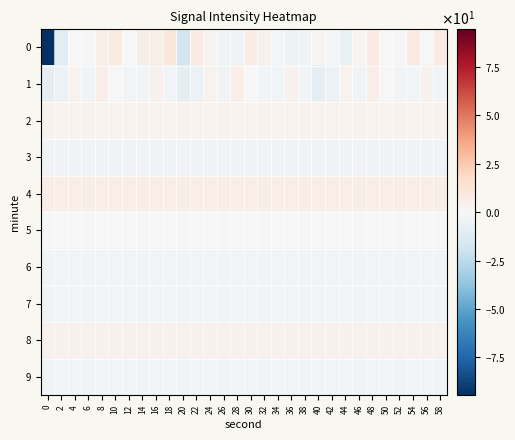

Reading left to right, what are all the values shown in this chart?

0: 0=-94.5	2=-10.5	4=0.3	6=-0.7	8=4.6	10=8.3	12=-0.5	14=5.9	16=5.8	18=11.0	20=-17.3	22=8.0	24=2.9	26=-3.7	28=-3.6	30=7.3	32=4.2	34=-1.0	36=-5.0	38=-3.1	40=1.7	42=-0.7	44=-6.6	46=2.2	48=7.5	50=0.5	52=-1.9	54=7.5	56=0.1	58=7.6
1: 0=-8.8	2=-5.3	4=3.3	6=-3.2	8=6.4	10=-0.0	12=-2.6	14=-2.7	16=4.4	18=-2.4	20=-8.8	22=-5.3	24=3.3	26=-3.2	28=6.4	30=-0.0	32=-2.6	34=-2.7	36=4.4	38=-2.4	40=-8.8	42=-5.3	44=3.3	46=-3.2	48=6.4	50=-0.0	52=-2.6	54=-2.7	56=4.4	58=-2.4
2: 0=3.3	2=3.3	4=3.3	6=3.3	8=3.3	10=3.3	12=3.3	14=3.3	16=3.3	18=3.3	20=3.3	22=3.3	24=3.3	26=3.3	28=3.3	30=3.3	32=3.3	34=3.3	36=3.3	38=3.3	40=3.3	42=3.3	44=3.3	46=3.3	48=3.3	50=3.3	52=3.3	54=3.3	56=3.3	58=3.3
3: 0=-3.2	2=-3.2	4=-3.2	6=-3.2	8=-3.2	10=-3.2	12=-3.2	14=-3.2	16=-3.2	18=-3.2	20=-3.2	22=-3.2	24=-3.2	26=-3.2	28=-3.2	30=-3.2	32=-3.2	34=-3.2	36=-3.2	38=-3.2	40=-3.2	42=-3.2	44=-3.2	46=-3.2	48=-3.2	50=-3.2	52=-3.2	54=-3.2	56=-3.2	58=-3.2
4: 0=6.4	2=6.4	4=6.4	6=6.4	8=6.4	10=6.4	12=6.4	14=6.4	16=6.4	18=6.4	20=6.4	22=6.4	24=6.4	26=6.4	28=6.4	30=6.4	32=6.4	34=6.4	36=6.4	38=6.4	40=6.4	42=6.4	44=6.4	46=6.4	48=6.4	50=6.4	52=6.4	54=6.4	56=6.4	58=6.4
5: 0=-0.0	2=-0.0	4=-0.0	6=-0.0	8=-0.0	10=-0.0	12=-0.0	14=-0.0	16=-0.0	18=-0.0	20=-0.0	22=-0.0	24=-0.0	26=-0.0	28=-0.0	30=-0.0	32=-0.0	34=-0.0	36=-0.0	38=-0.0	40=-0.0	42=-0.0	44=-0.0	46=-0.0	48=-0.0	50=-0.0	52=-0.0	54=-0.0	56=-0.0	58=-0.0
6: 0=-2.6	2=-2.6	4=-2.6	6=-2.6	8=-2.6	10=-2.6	12=-2.6	14=-2.6	16=-2.6	18=-2.6	20=-2.6	22=-2.6	24=-2.6	26=-2.6	28=-2.6	30=-2.6	32=-2.6	34=-2.6	36=-2.6	38=-2.6	40=-2.6	42=-2.6	44=-2.6	46=-2.6	48=-2.6	50=-2.6	52=-2.6	54=-2.6	56=-2.6	58=-2.6
7: 0=-2.7	2=-2.7	4=-2.7	6=-2.7	8=-2.7	10=-2.7	12=-2.7	14=-2.7	16=-2.7	18=-2.7	20=-2.7	22=-2.7	24=-2.7	26=-2.7	28=-2.7	30=-2.7	32=-2.7	34=-2.7	36=-2.7	38=-2.7	40=-2.7	42=-2.7	44=-2.7	46=-2.7	48=-2.7	50=-2.7	52=-2.7	54=-2.7	56=-2.7	58=-2.7
8: 0=4.4	2=4.4	4=4.4	6=4.4	8=4.4	10=4.4	12=4.4	14=4.4	16=4.4	18=4.4	20=4.4	22=4.4	24=4.4	26=4.4	28=4.4	30=4.4	32=4.4	34=4.4	36=4.4	38=4.4	40=4.4	42=4.4	44=4.4	46=4.4	48=4.4	50=4.4	52=4.4	54=4.4	56=4.4	58=4.4
9: 0=-2.4	2=-2.4	4=-2.4	6=-2.4	8=-2.4	10=-2.4	12=-2.4	14=-2.4	16=-2.4	18=-2.4	20=-2.4	22=-2.4	24=-2.4	26=-2.4	28=-2.4	30=-2.4	32=-2.4	34=-2.4	36=-2.4	38=-2.4	40=-2.4	42=-2.4	44=-2.4	46=-2.4	48=-2.4	50=-2.4	52=-2.4	54=-2.4	56=-2.4	58=-2.4